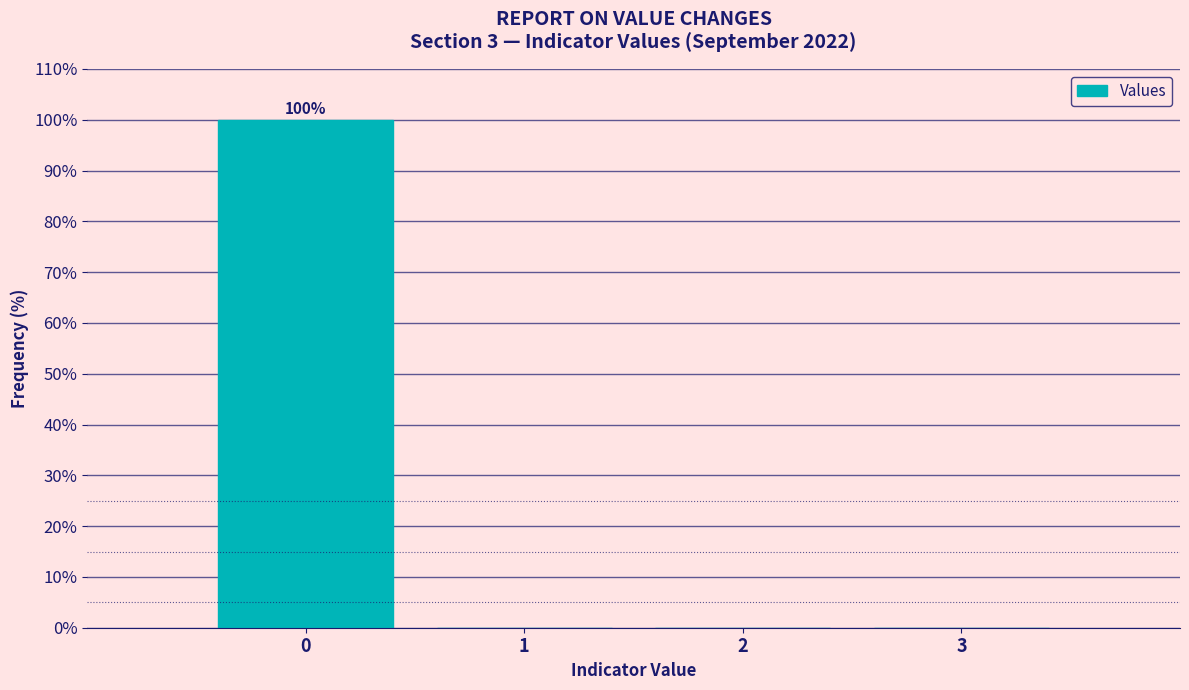

Which range on the x-axis has the tallest bar?

-0.5 to 0.5